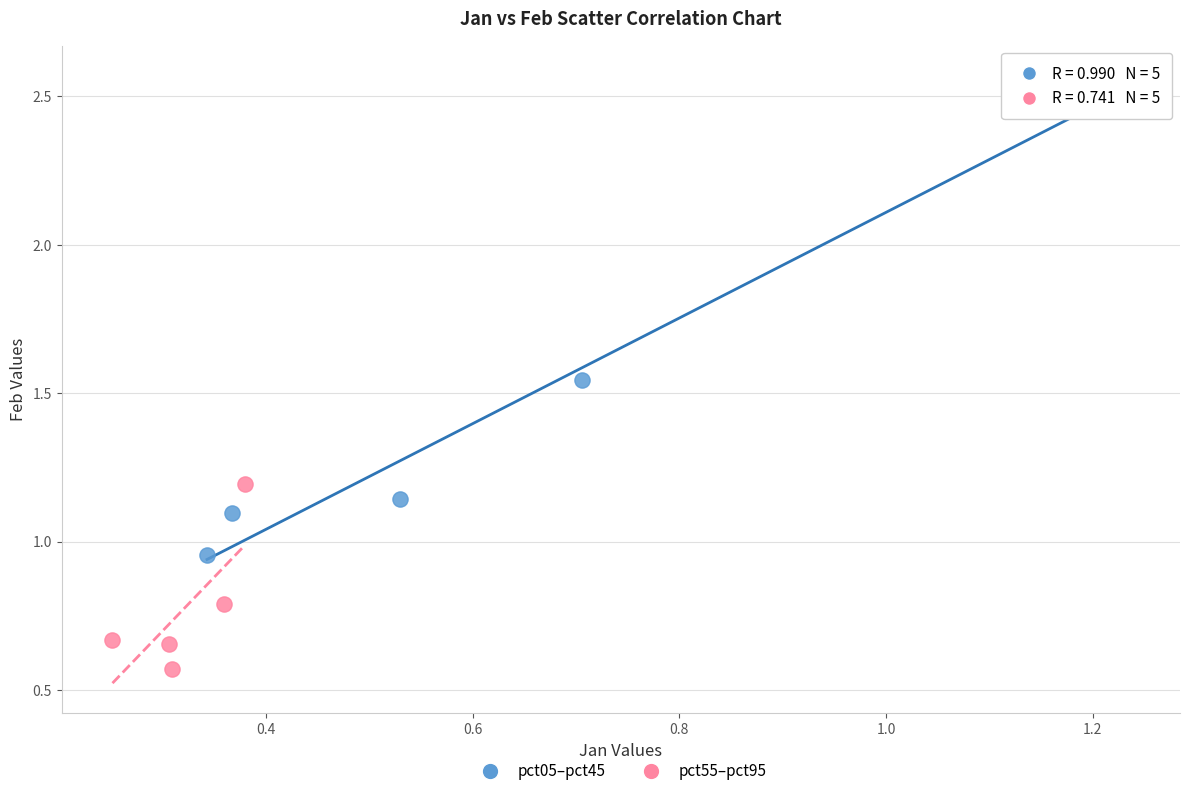

Which series has the widest spread of Y values?

pct05–pct45